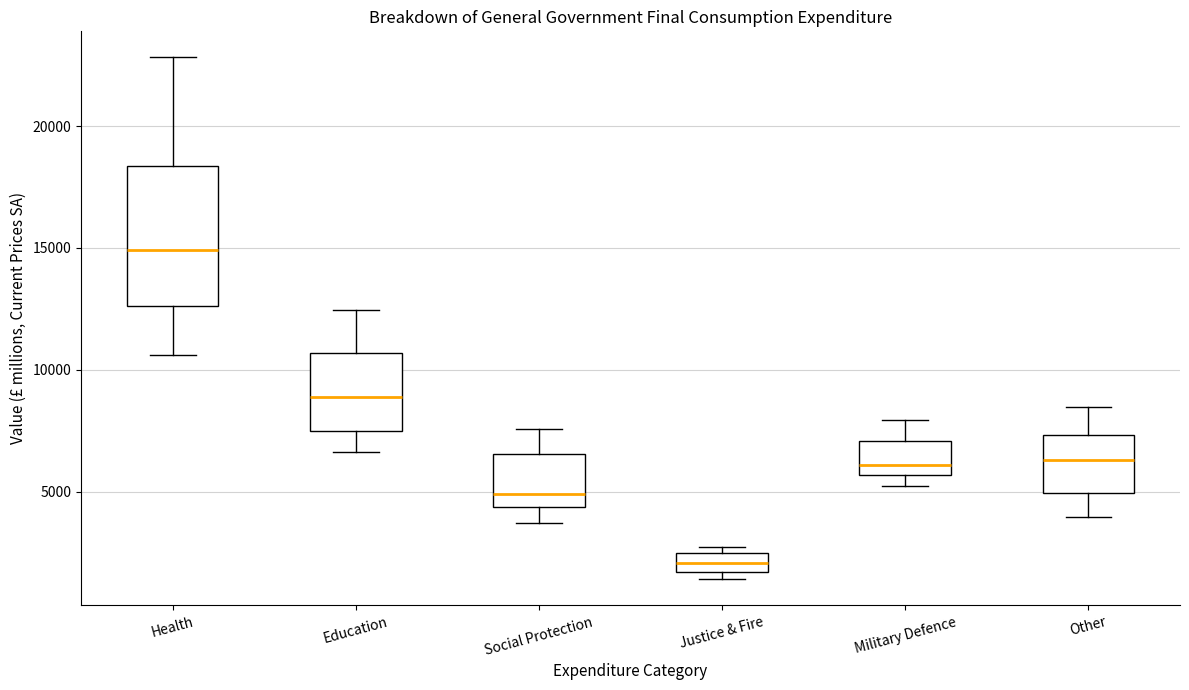

Which box has the lowest median line?

Justice & Fire